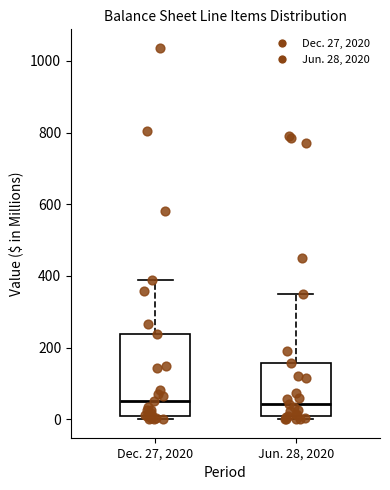

Where does the median line of the box for Dec. 27, 2020 sit on the y-axis? The values are not printed on the chart, so give them approximately, as read against the axis.

40